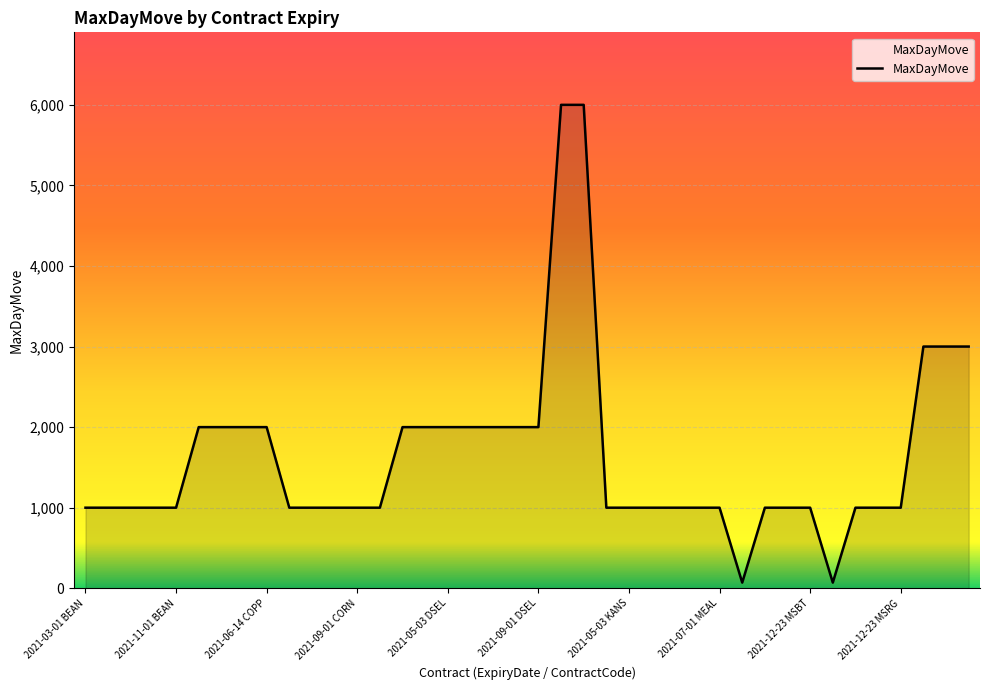

Reading left to right, transcribe all the data shown in this chart.

1000	1000	1000	1000	1000	2000	2000	2000	2000	1000	1000	1000	1000	1000	2000	2000	2000	2000	2000	2000	2000	6000	6000	1000	1000	1000	1000	1000	1000	70	1000	1000	1000	70	1000	1000	1000	3000	3000	3000